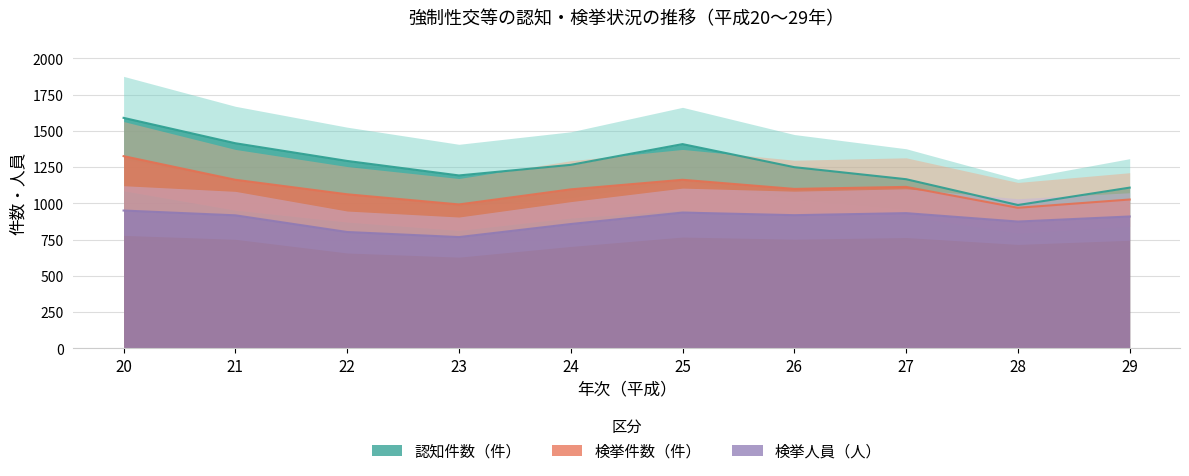

How many lines are shown in the chart?

3